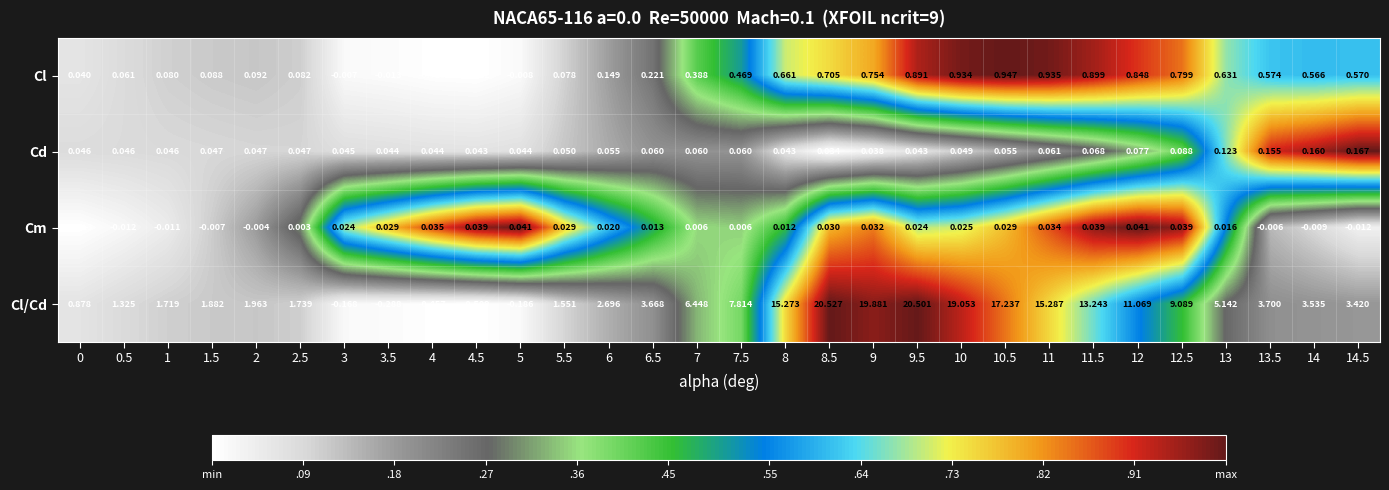

What is the total value across all series at 8.5?

21.3